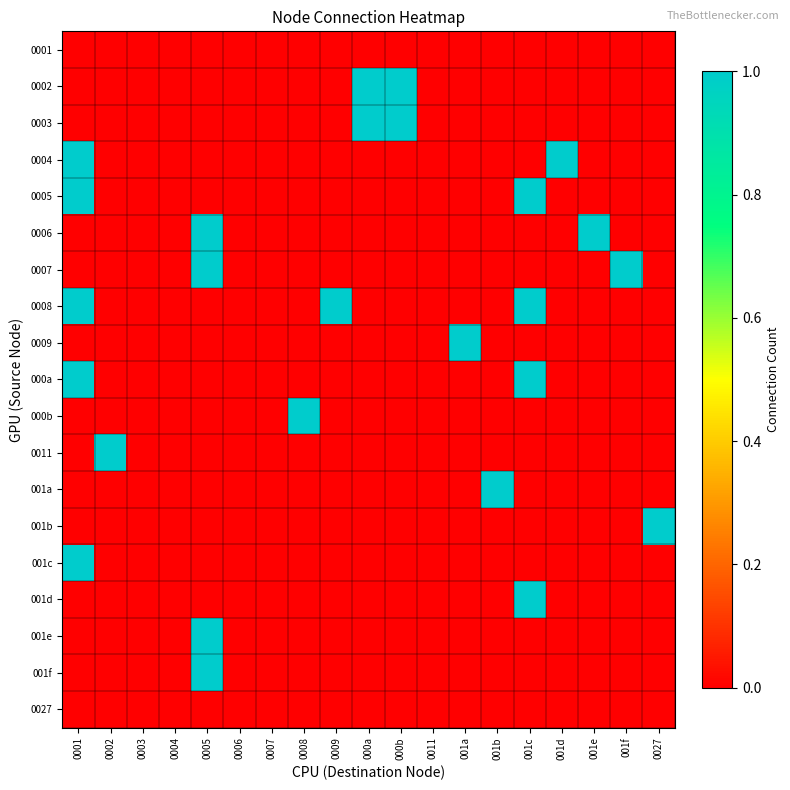

At which category does the chart reach its peak across all series?

000a